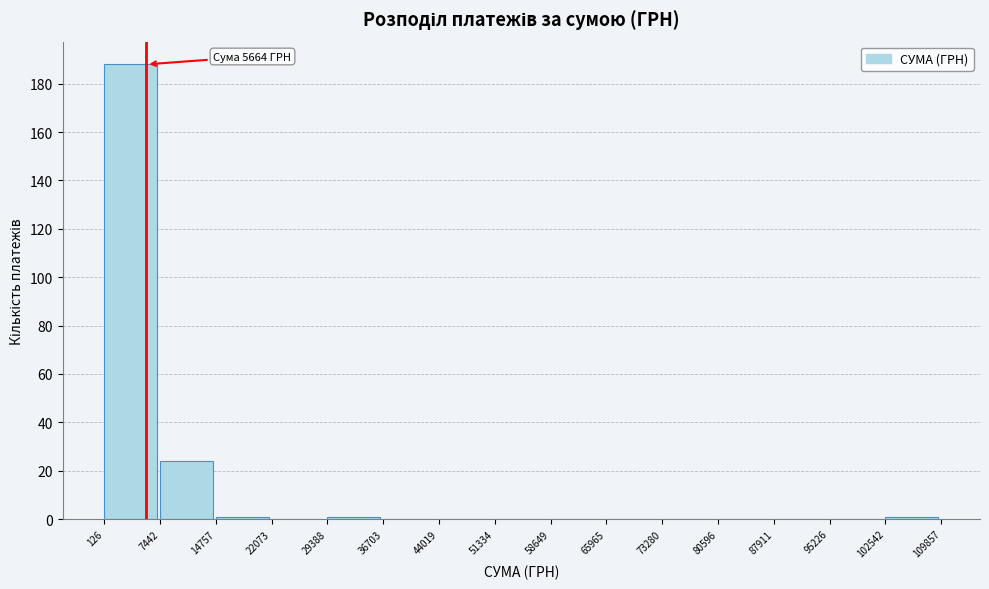

Over which range of the x-axis is the bar tallest?

126 to 7442